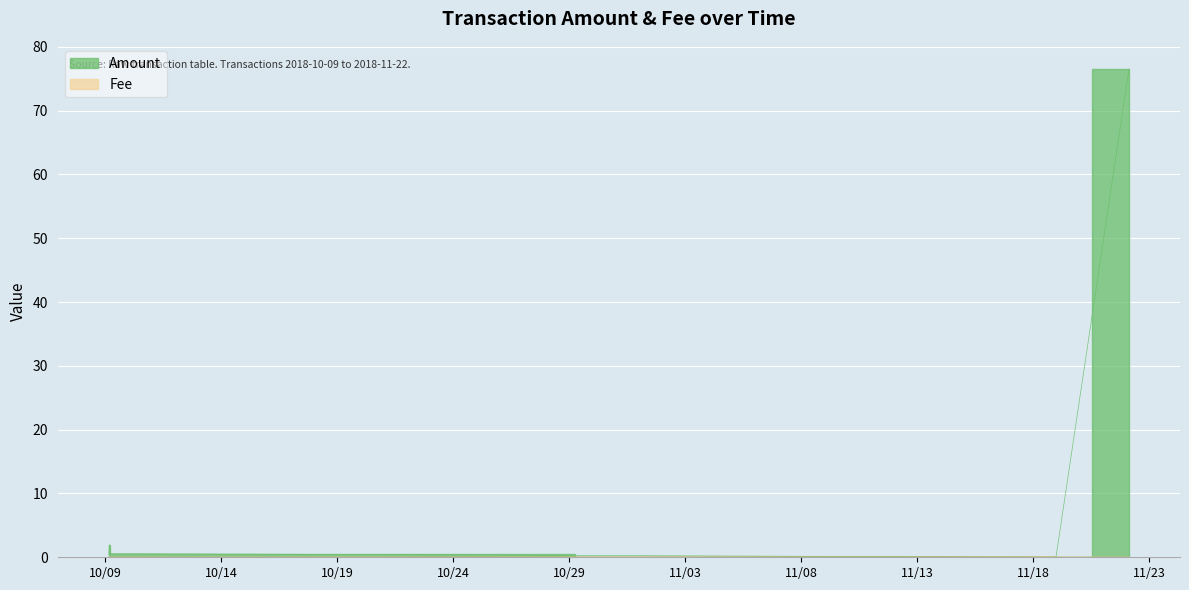

What is the highest value of the Fee series?

0.1